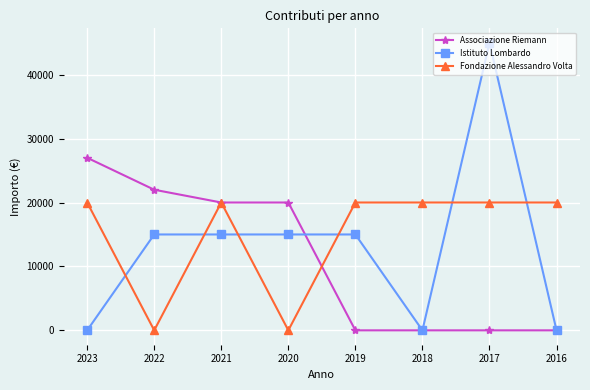

What is the value of the Fondazione Alessandro Volta point at the 7th from the left?

20000